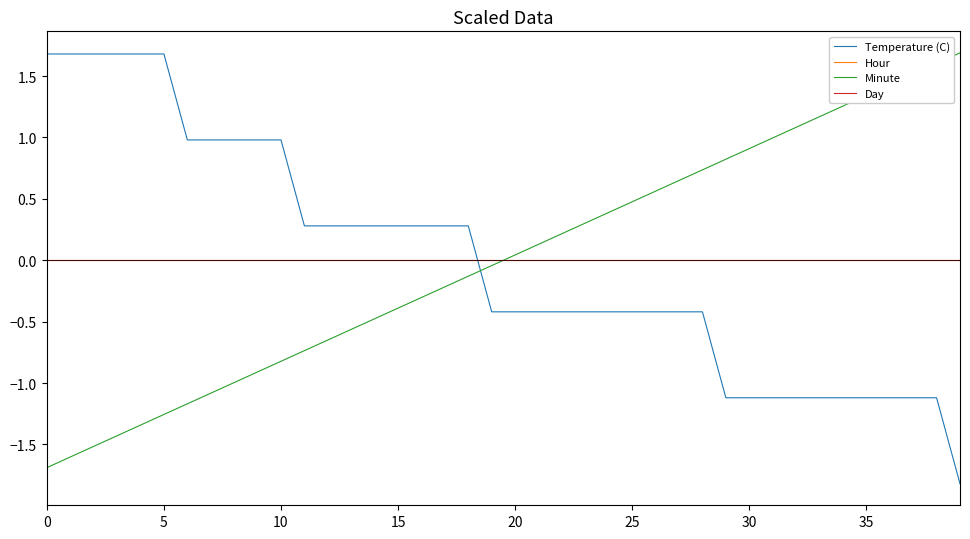

Is this an area chart (filled region under the line)?

No